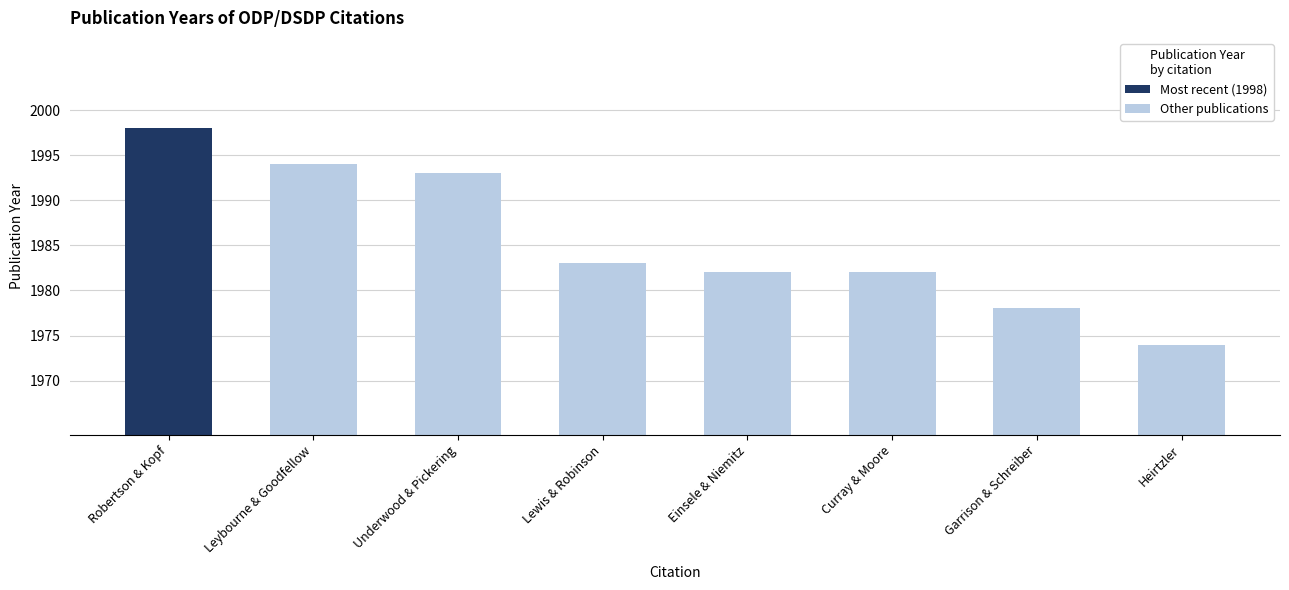

What is the label of the 5th bar from the left?

Einsele & Niemitz